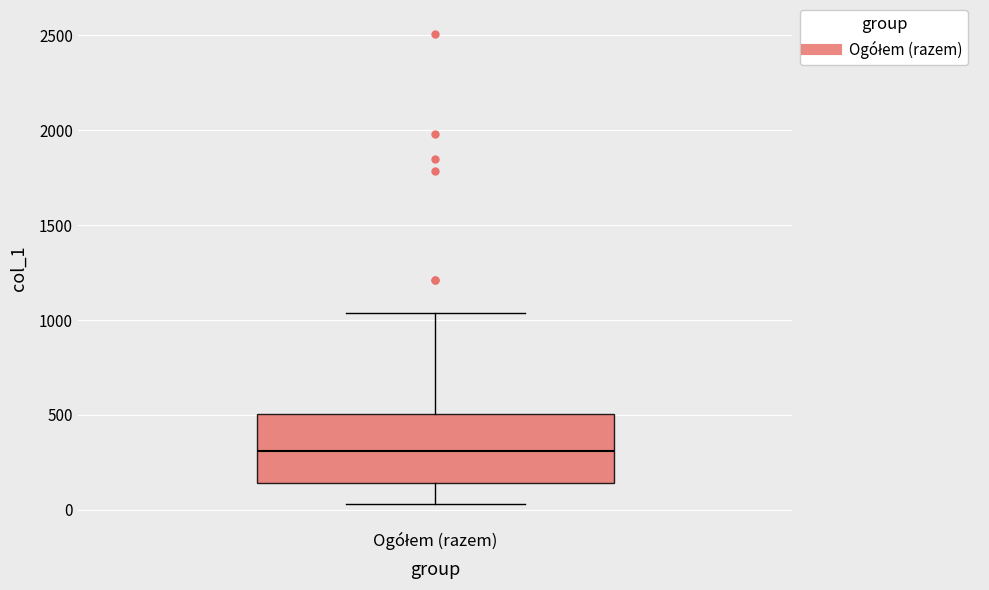

Where does the median line of the box for Ogółem (razem) sit on the y-axis? The values are not printed on the chart, so give them approximately, as read against the axis.

300